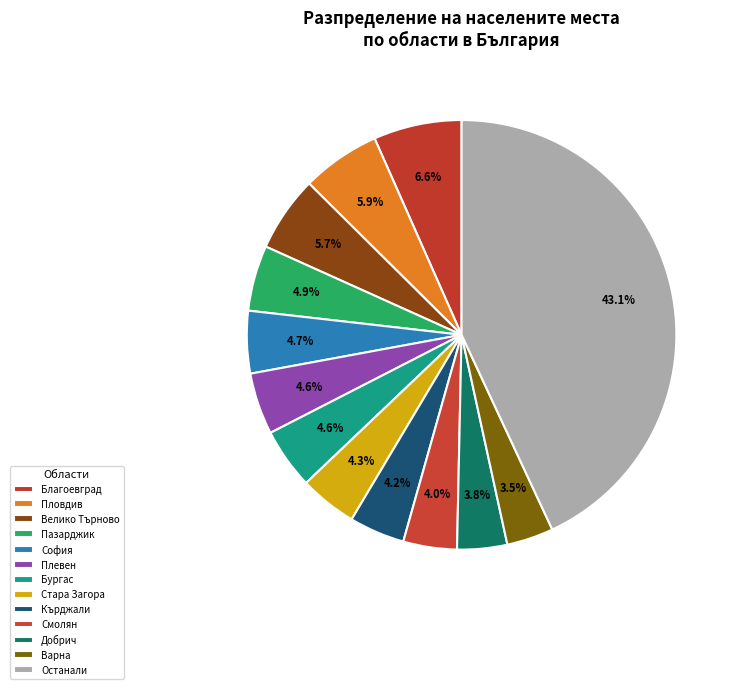

How many slices are in this pie chart?

13